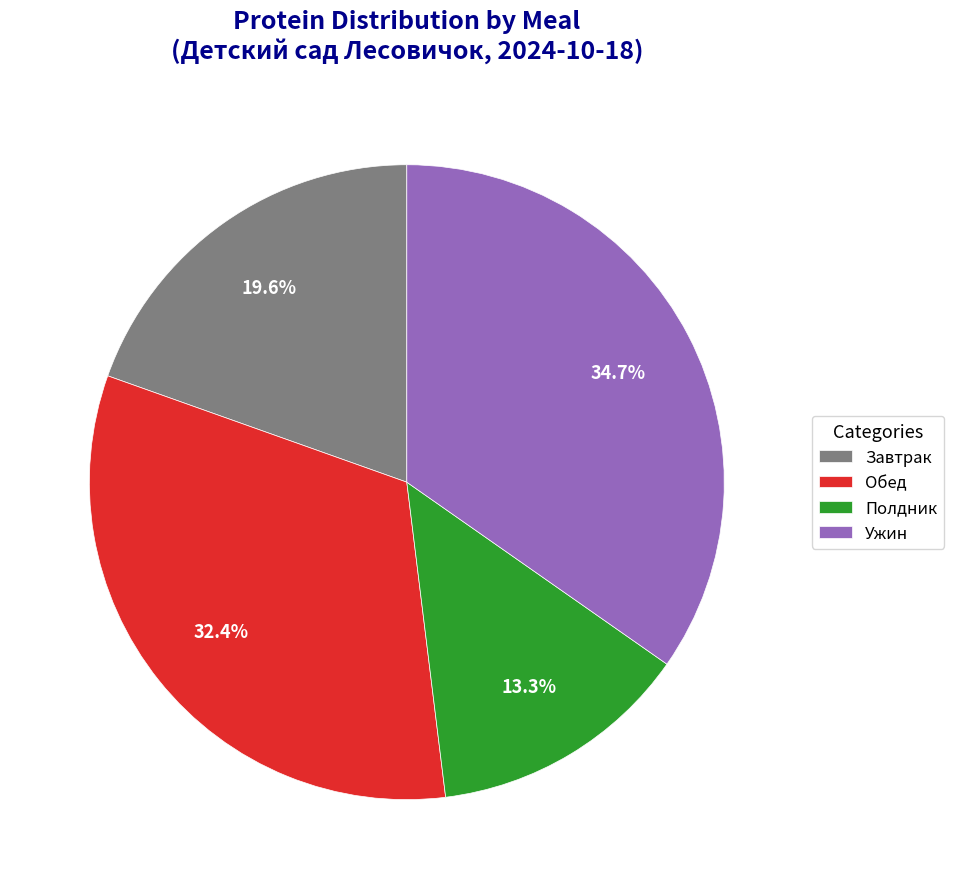

To the nearest percent, what is the difference between the largest and smallest slice percentages?

21%